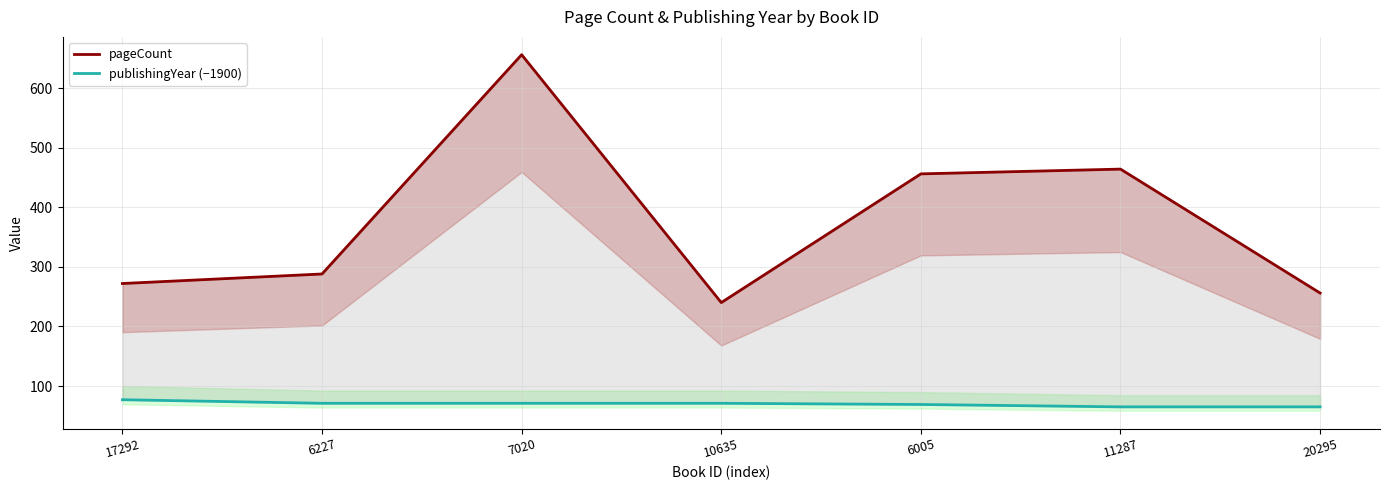

Rank the categories by pageCount value from lowest to highest.

10635, 20295, 17292, 6227, 6005, 11287, 7020